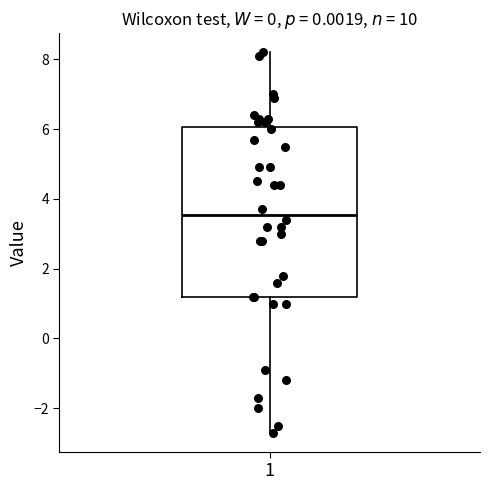

Transcribe this box plot: give where the median line is, the range the box spans, and where the two whiskers end, as read against the y-axis. The values are not printed on the chart, so give them approximately, as read against the axis.

median 3.6, box 1.2 to 6.0, whiskers -2.6 to 8.2